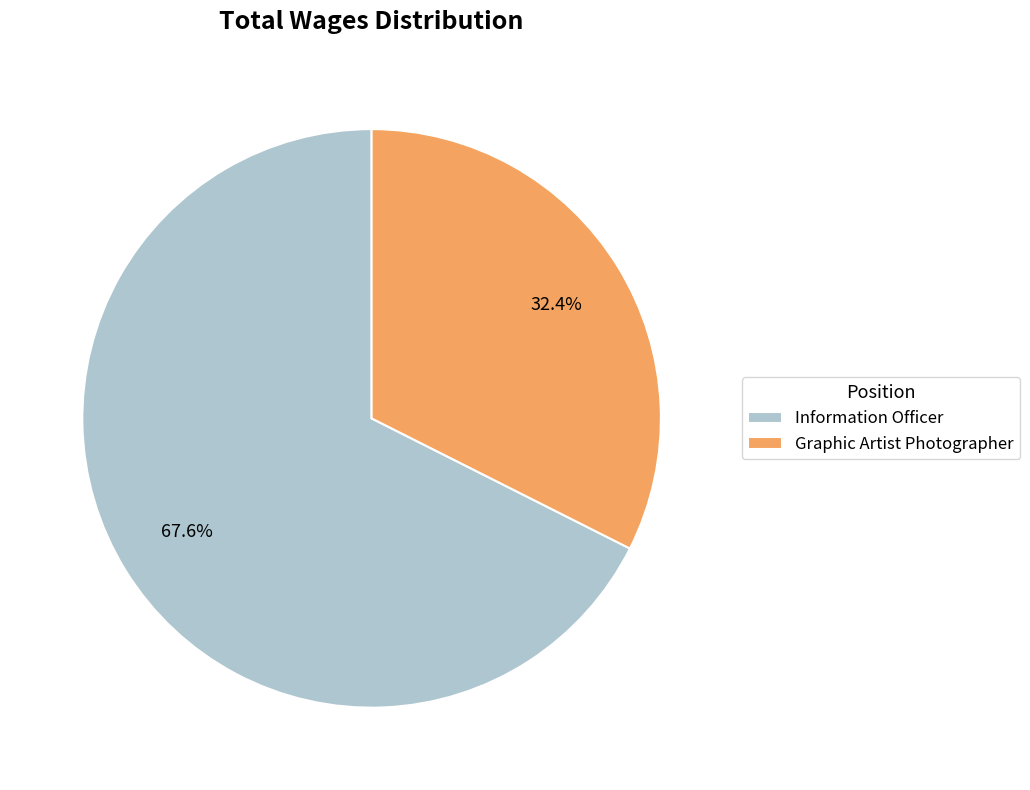

The Information Officer slice represents 55% of the pie. True or false?

False